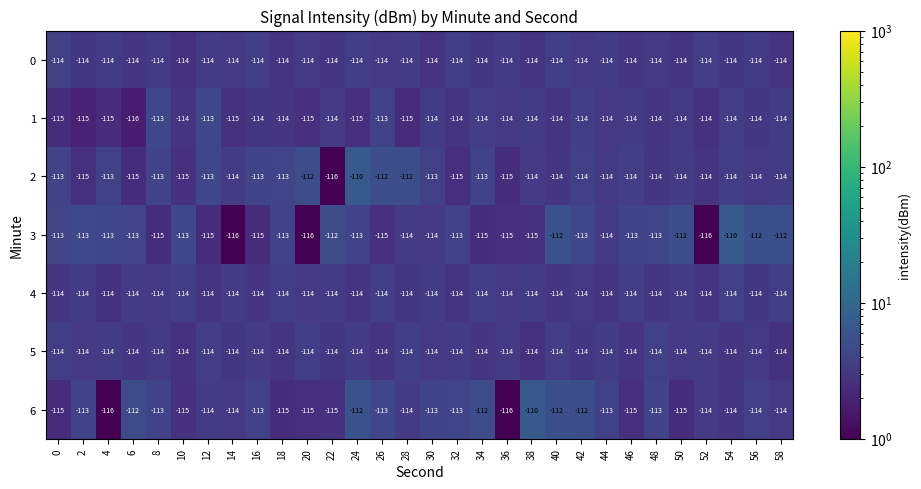

Count the 1 values in the range -115 to -114.

26